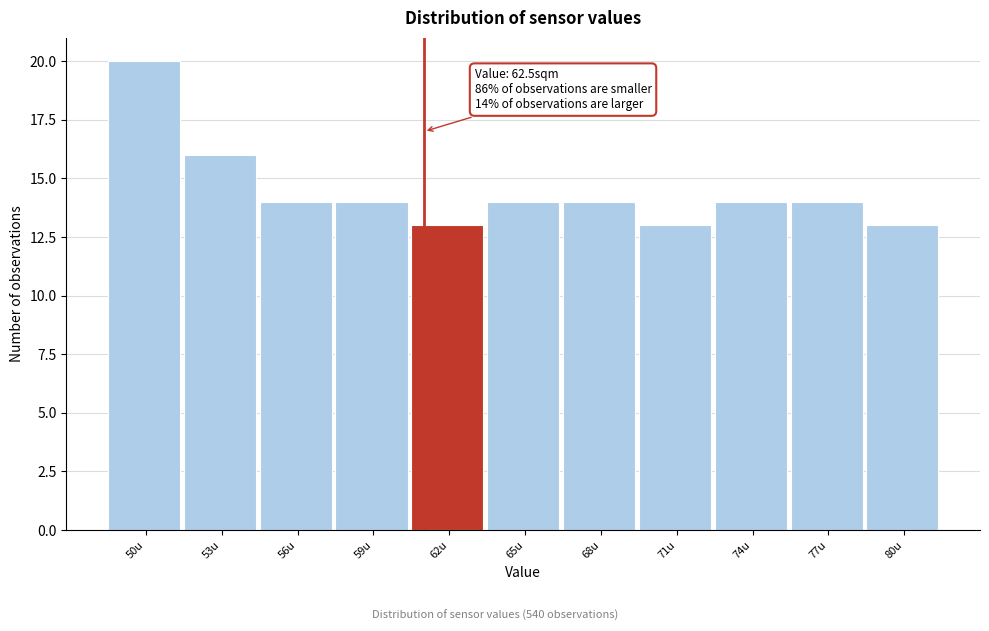

Reading left to right, transcribe all the data shown in this chart.

50u=20	53u=16	56u=14	59u=14	62u=13	65u=14	68u=14	71u=13	74u=14	77u=14	80u=13